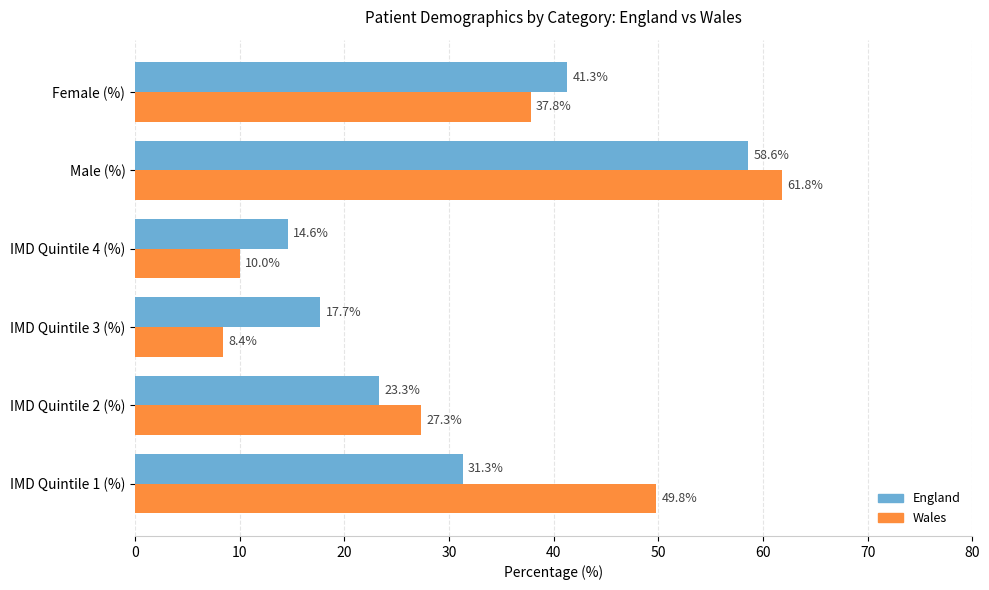

Rank the series by their maximum value, from highest to lowest.

Wales, England